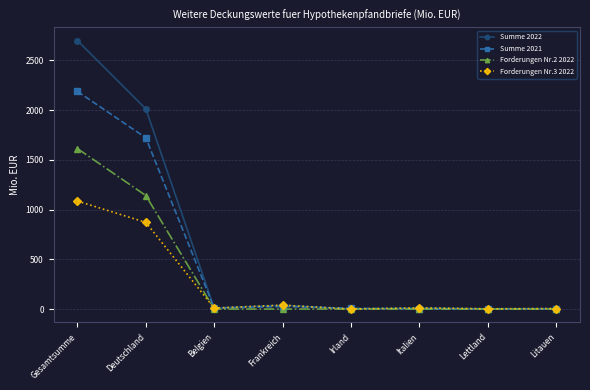

What is the average value of the Summe 2022 series?

597.5